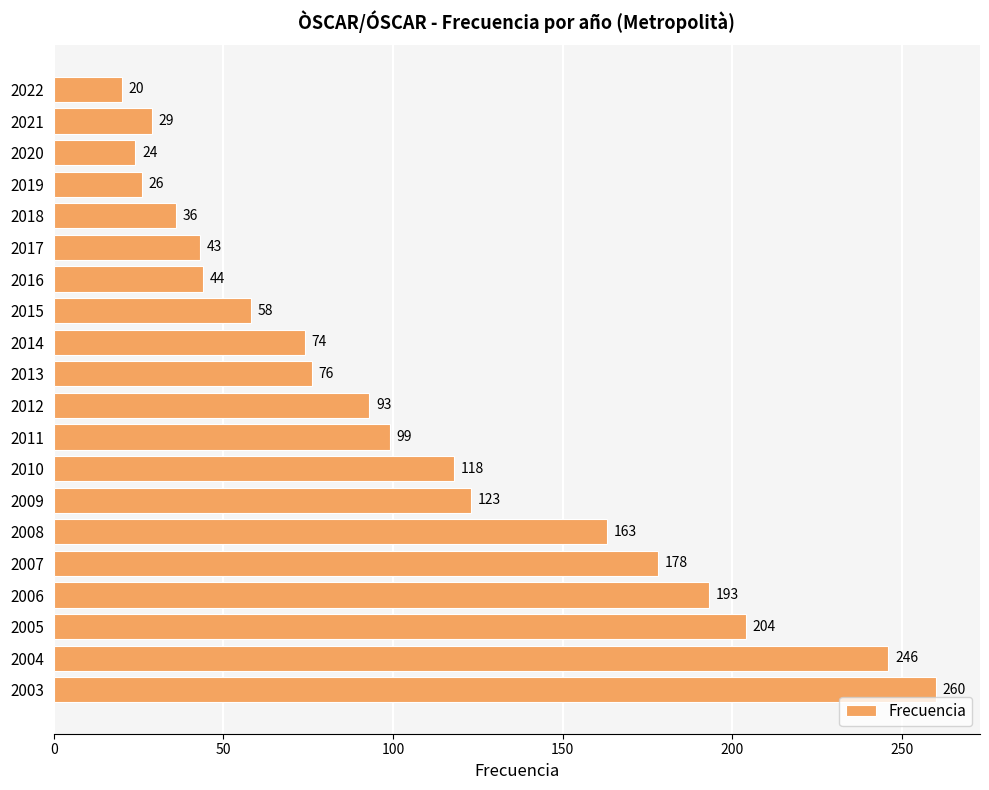

What is the average value?

105